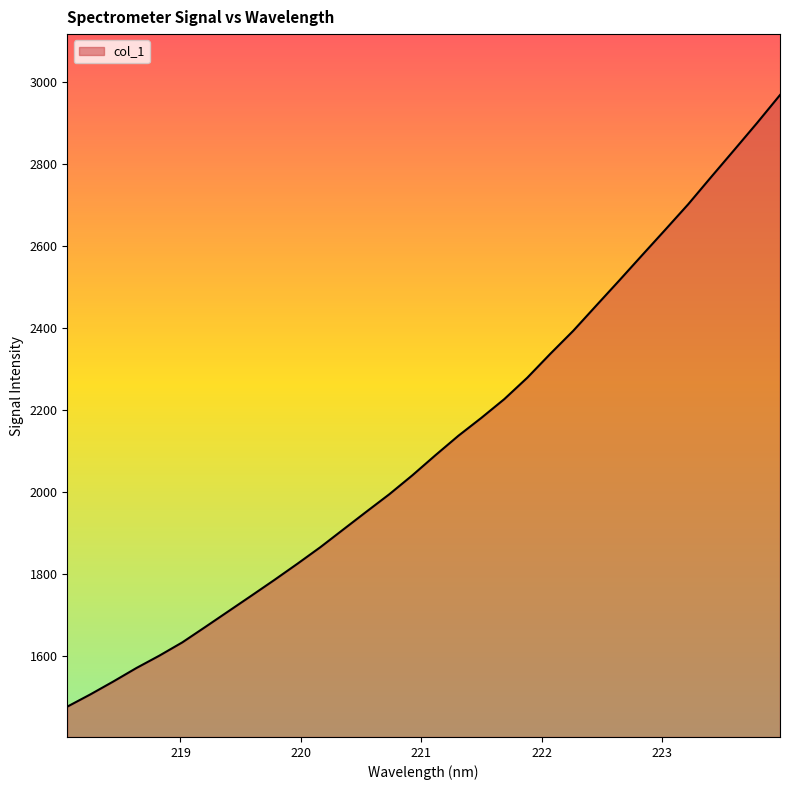

Count the number of categories in the chart.

32